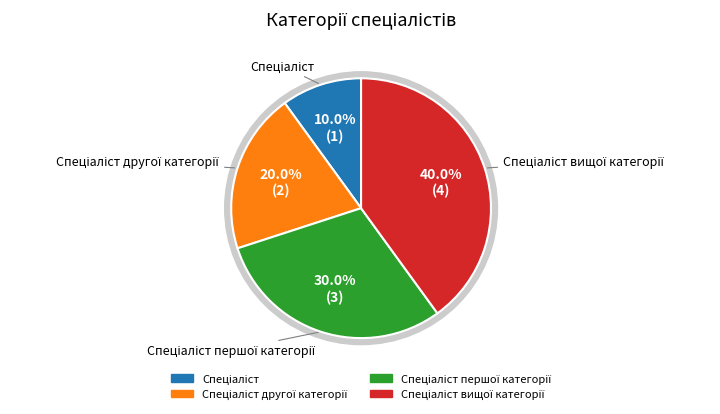

Between Спеціаліст першої категорії and Спеціаліст вищої категорії, which is larger?

Спеціаліст вищої категорії